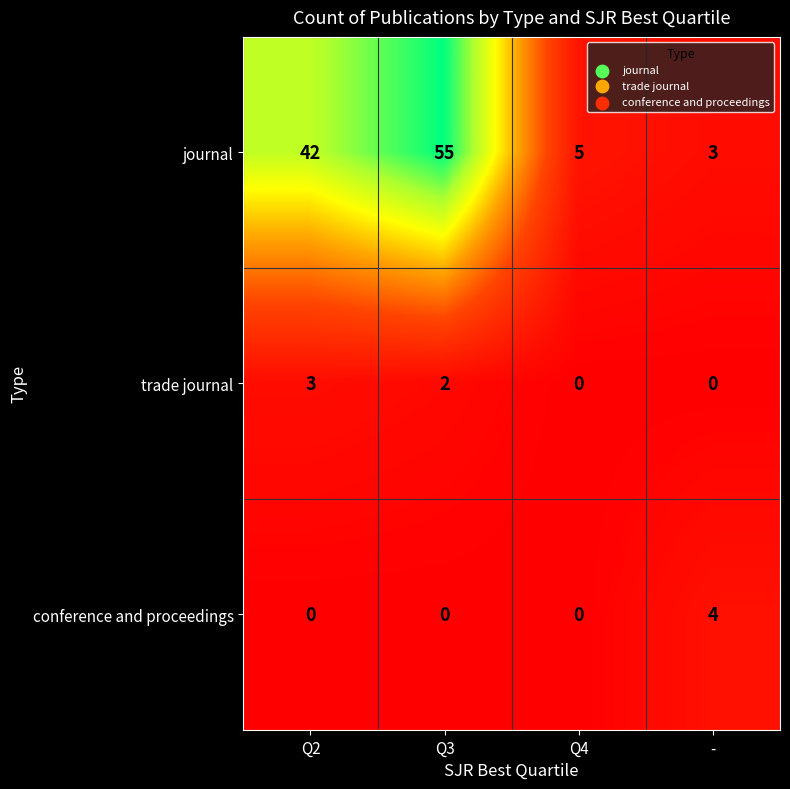

How many trade journal values are between 0 and 3?

4